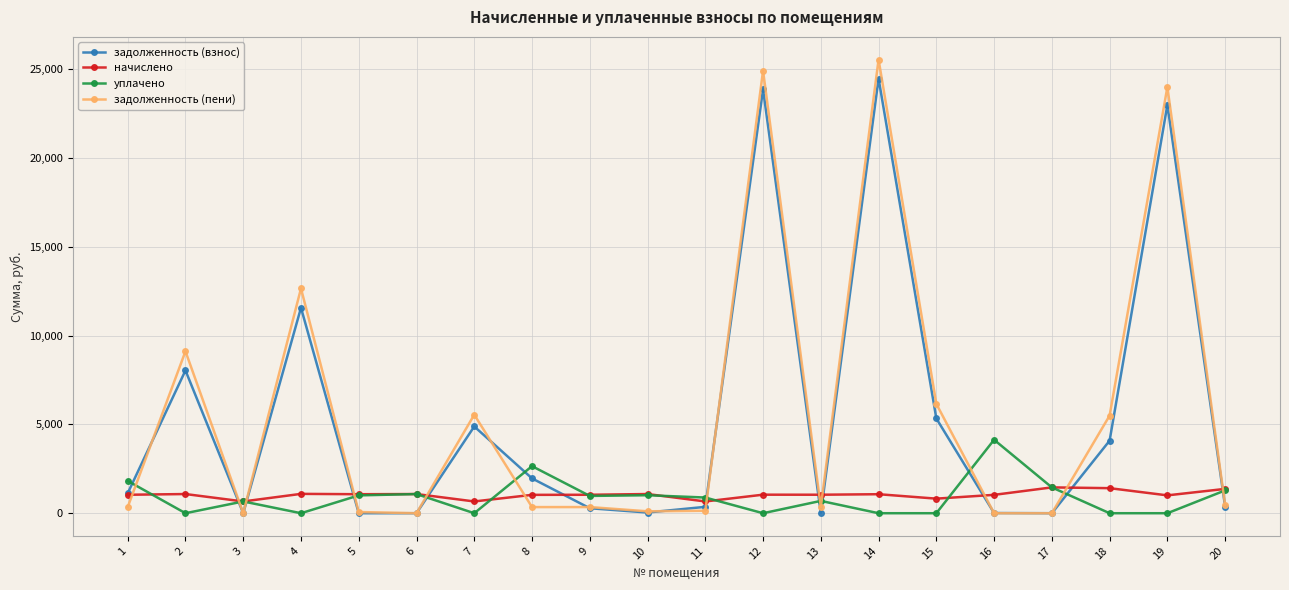

At which category does задолженность (пени) reach its first local peak?

2